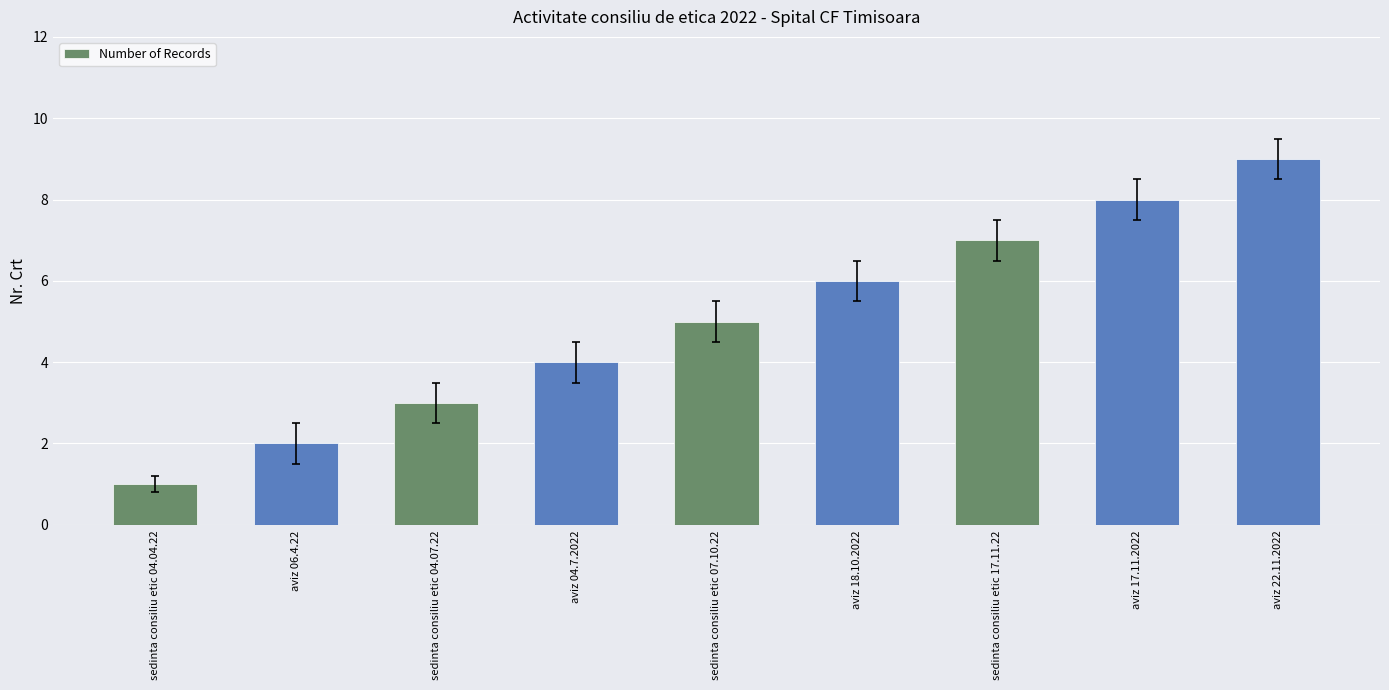

What is the maximum value shown in the chart?

9